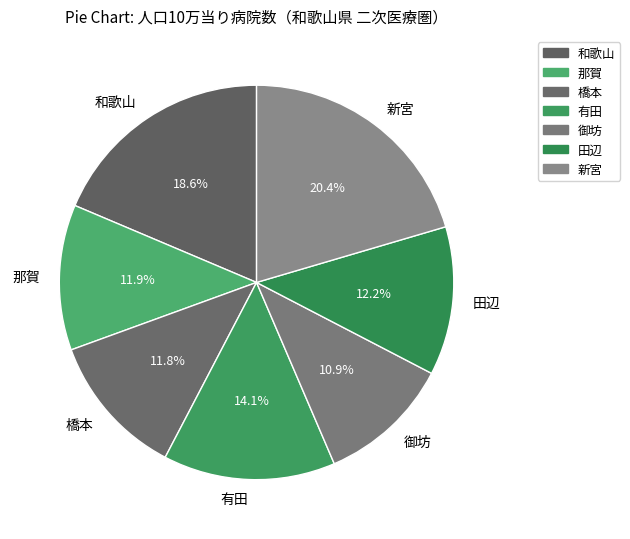

To the nearest percent, what percentage of the pie is 御坊?

11%